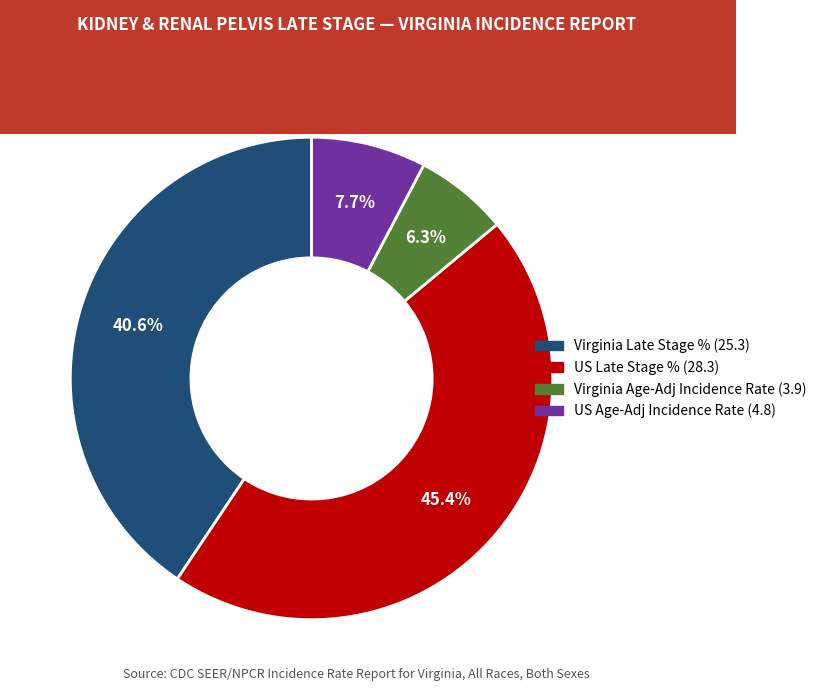

Does any single category account for the majority?

No